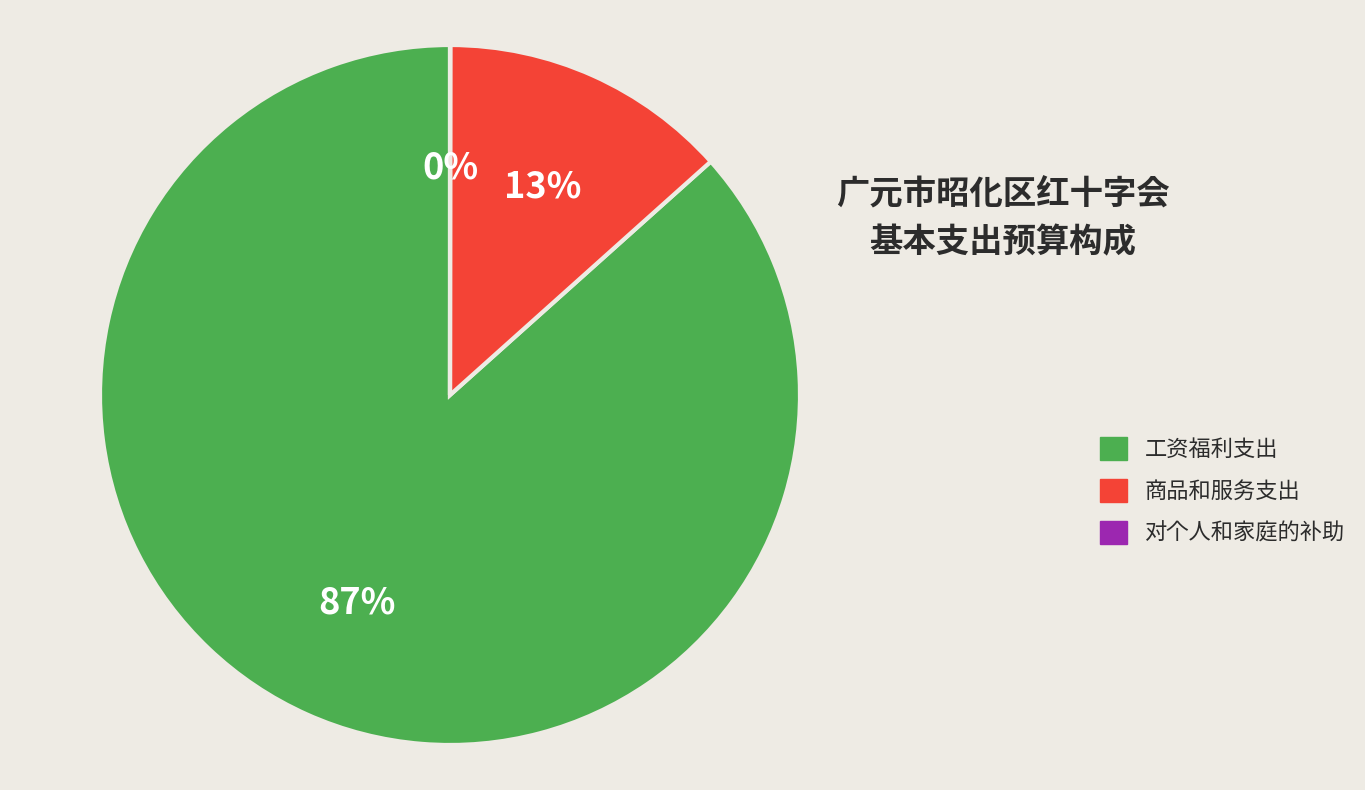

What percentage is the 工资福利支出 slice, to the nearest percent?

87%